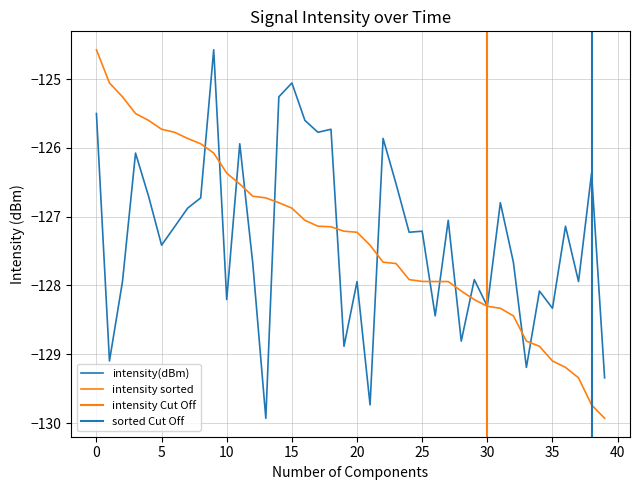

Does the chart display data point markers on the line(s)?

No